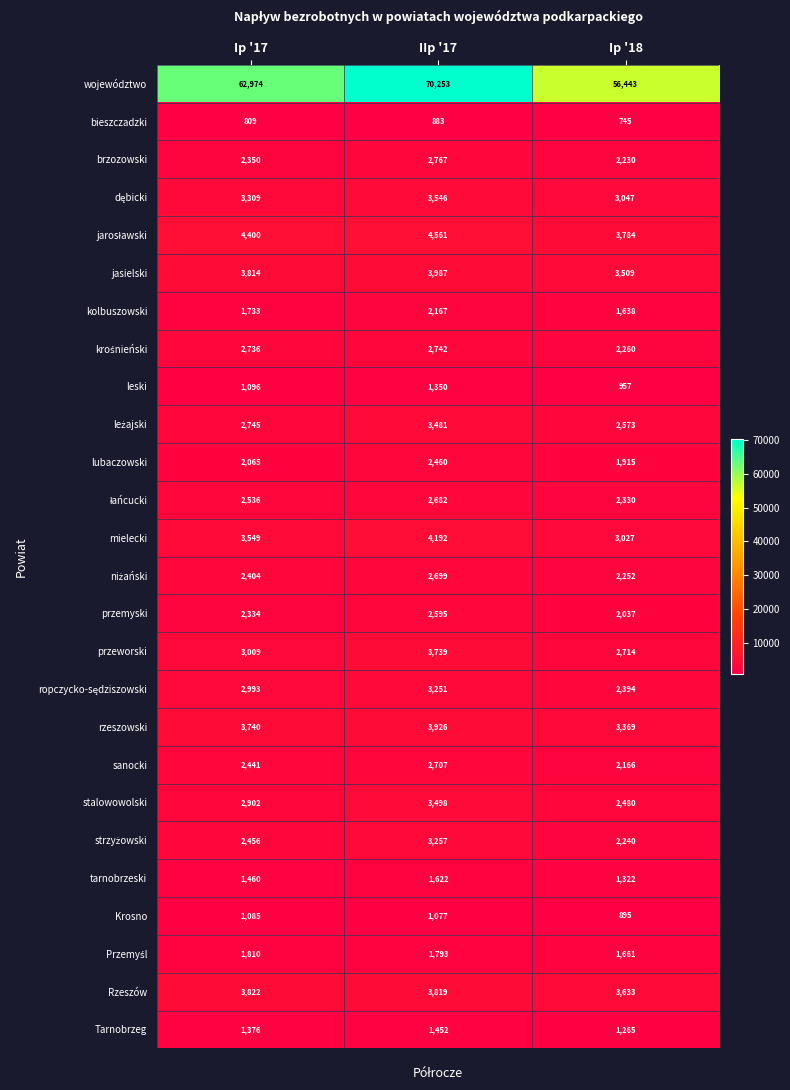

Which label corresponds to the smallest value in the chart?

Ip '18